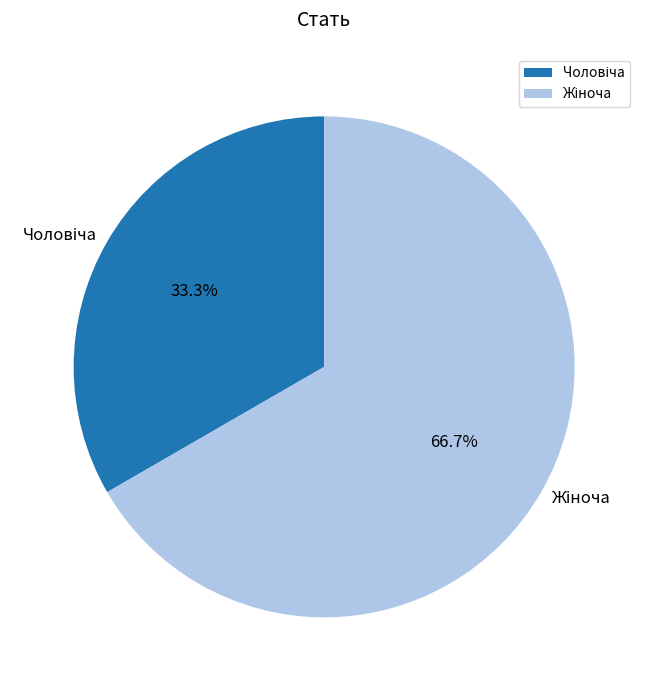

Is there any slice that represents more than half of the pie?

Yes